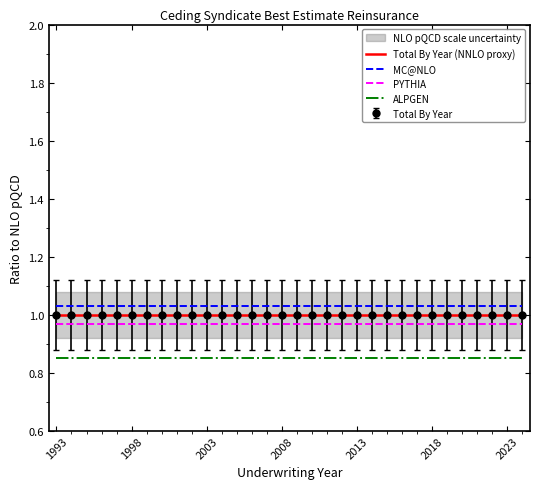

The value of PYTHIA at 2023 is 0.5. True or false?

False